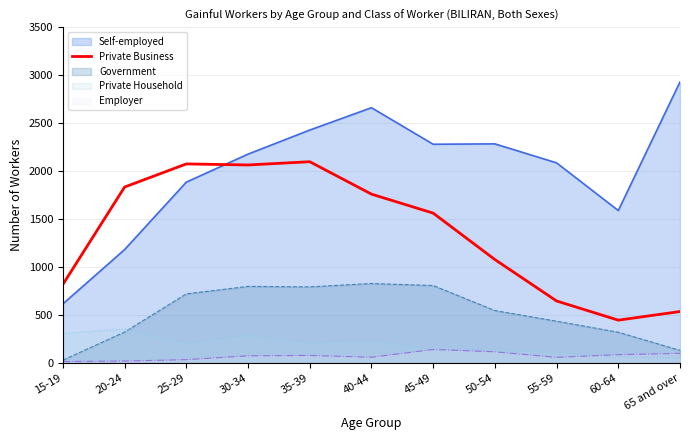

What is the label of the 10th point from the right?

20-24